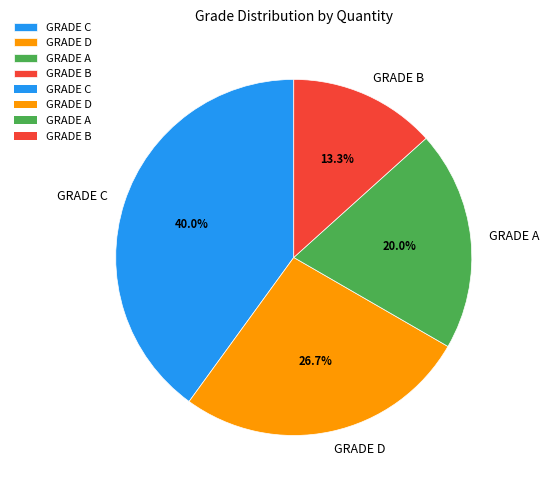

Which category has the smallest portion of the pie?

GRADE B